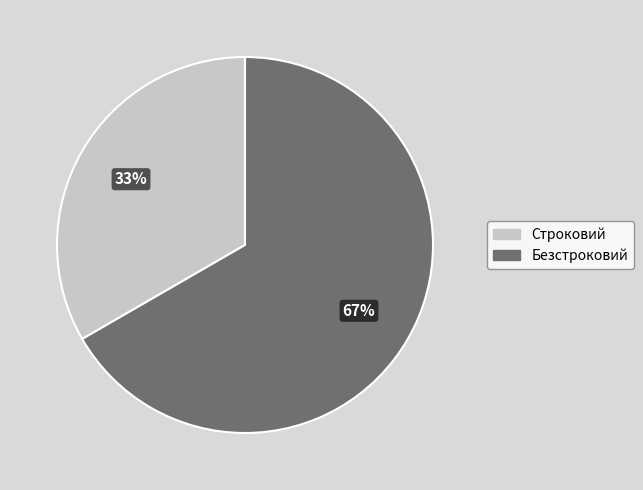

Which has a higher value, Строковий or Безстроковий?

Безстроковий